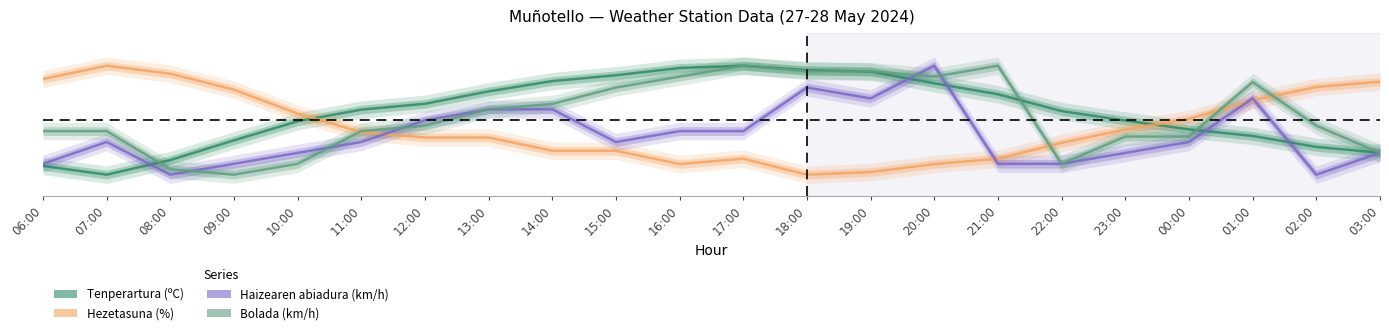

Rank the series by their average value, from highest to lowest.

Tenperartura (ºC), Bolada (km/h), Hezetasuna (%), Haizearen abiadura (km/h)